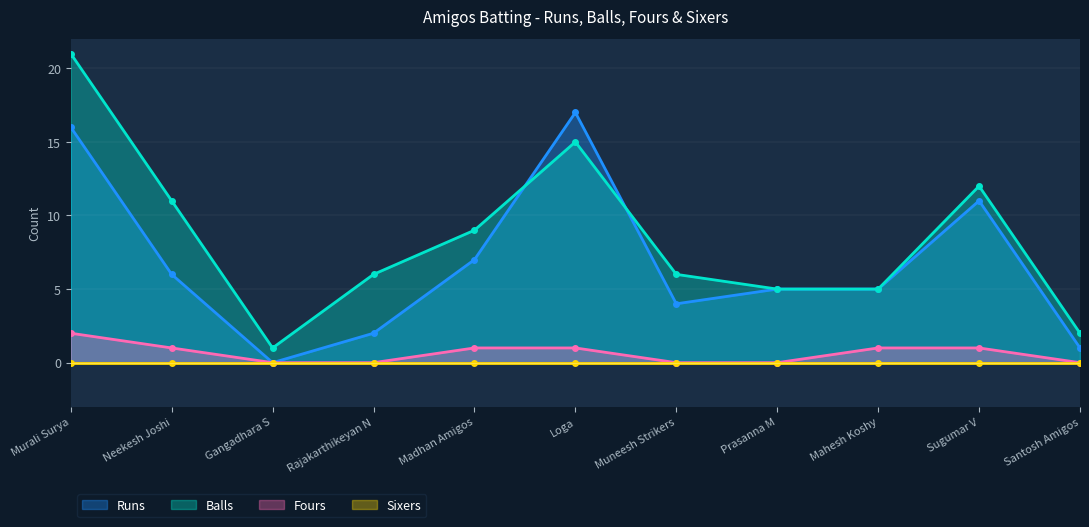

What is the label of the 4th point from the left?

Rajakarthikeyan N